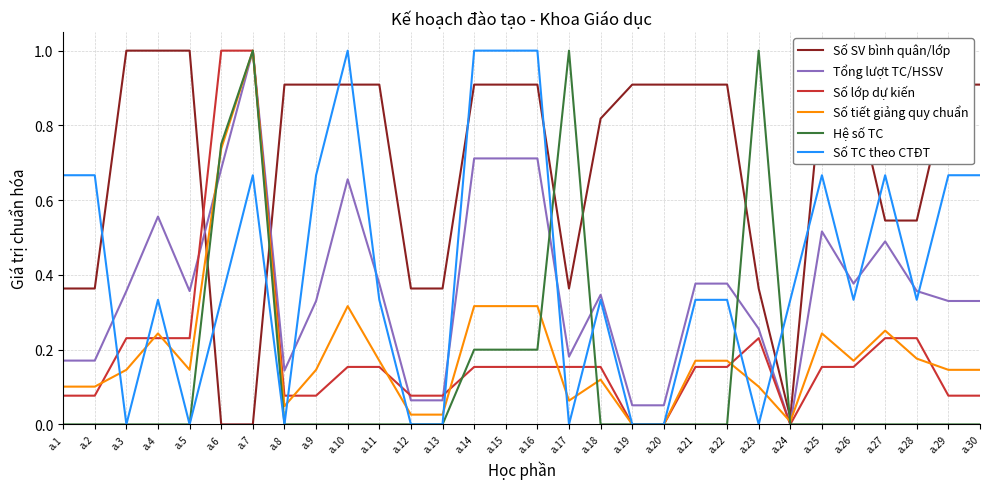

Which series ends up on top after the final intersection of Tổng lượt TC/HSSV and Số TC theo CTĐT?

Số TC theo CTĐT